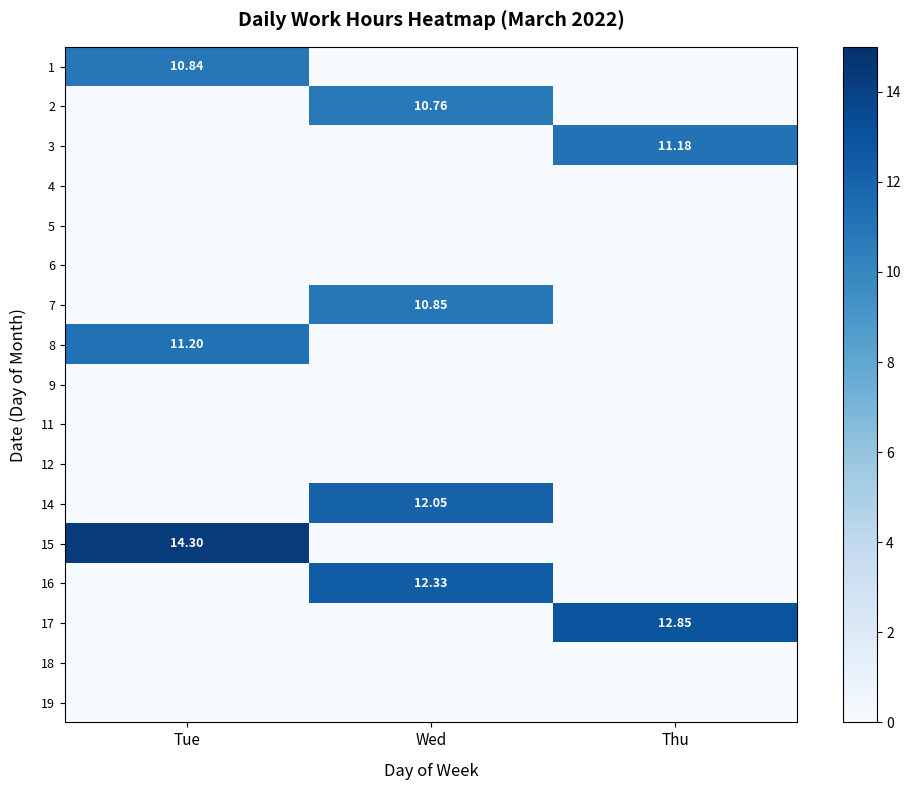

The 11 series shows 0.0 at Thu. True or false?

True